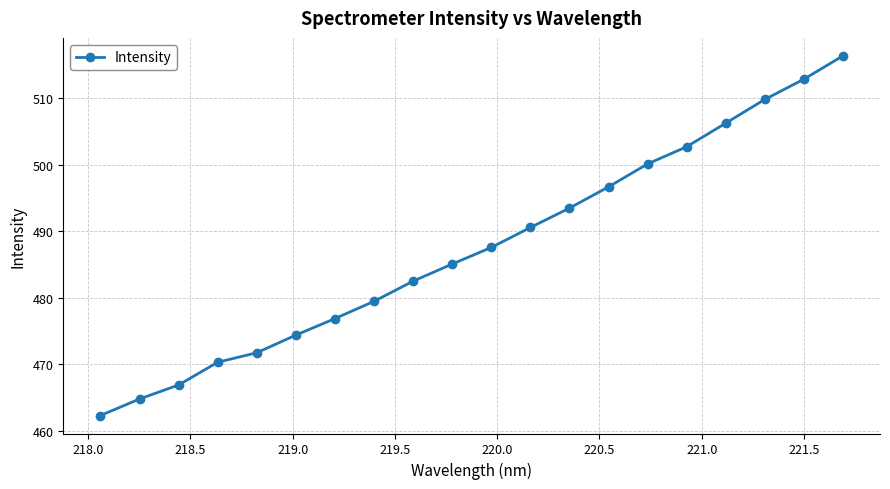

What is the maximum value shown in the chart?

516.4